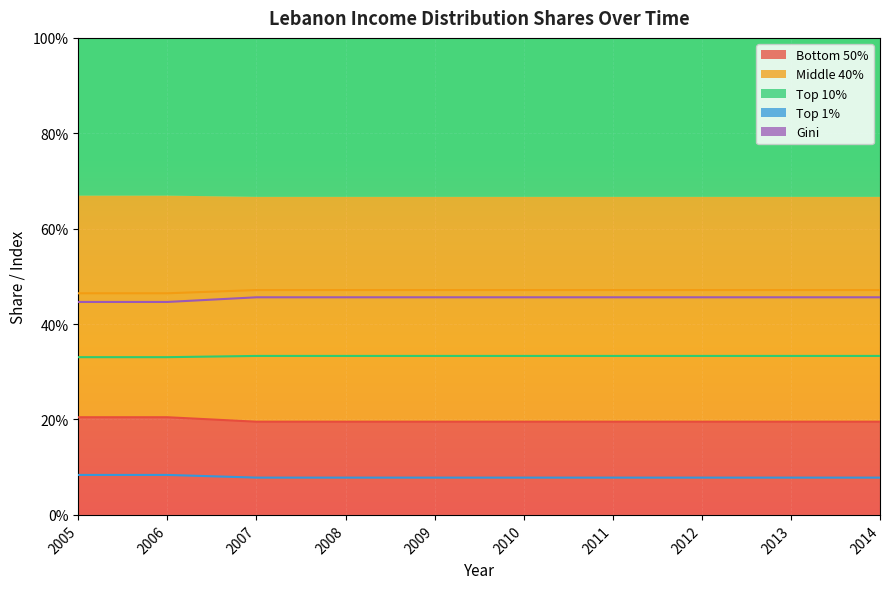

At which label does Middle 40% reach its peak?

2013